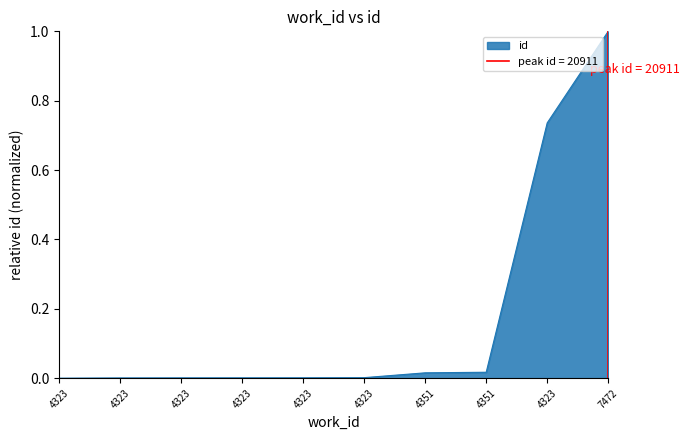

What is the change in value from 4323 to 4323?

+0.7